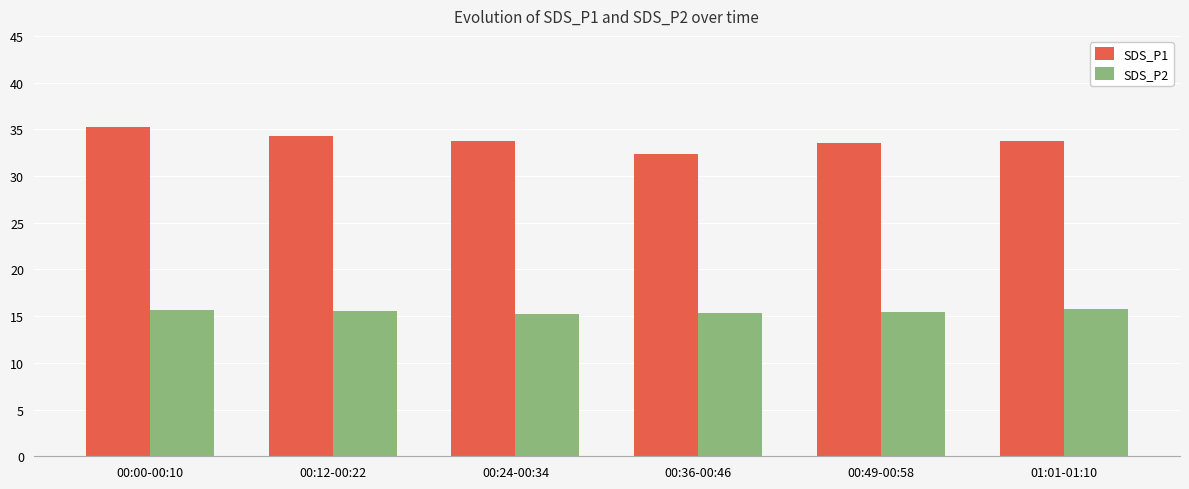

What is the spread (max minus min) of values at 00:12-00:22?

18.7